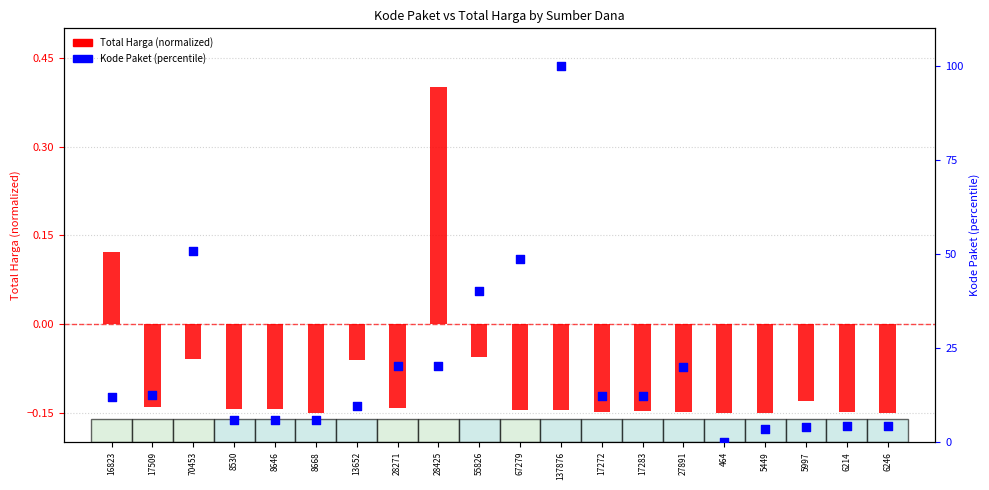

At which category is the sum across all series the highest?

137876